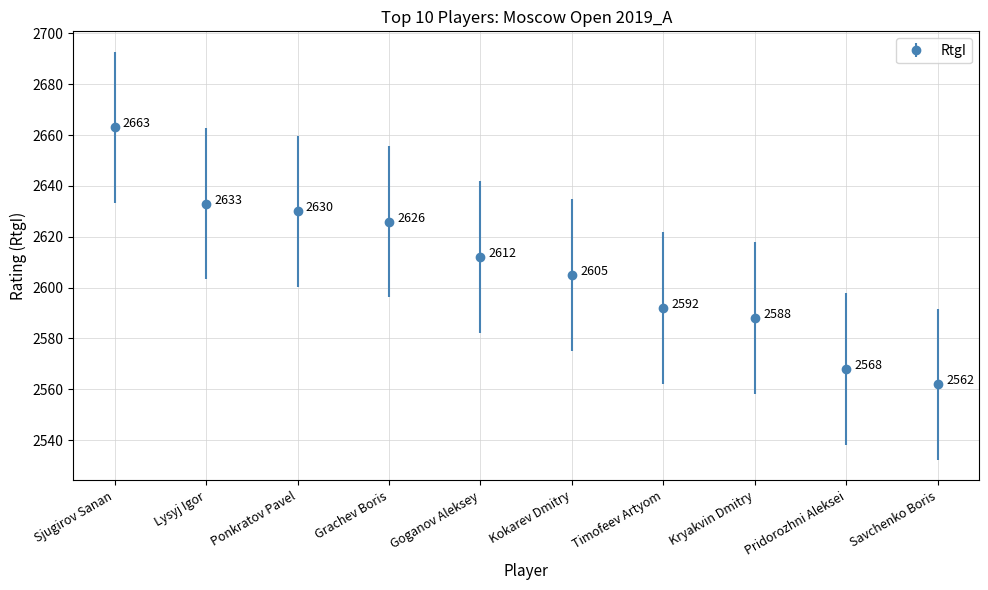

Is this an area chart (filled region under the line)?

No